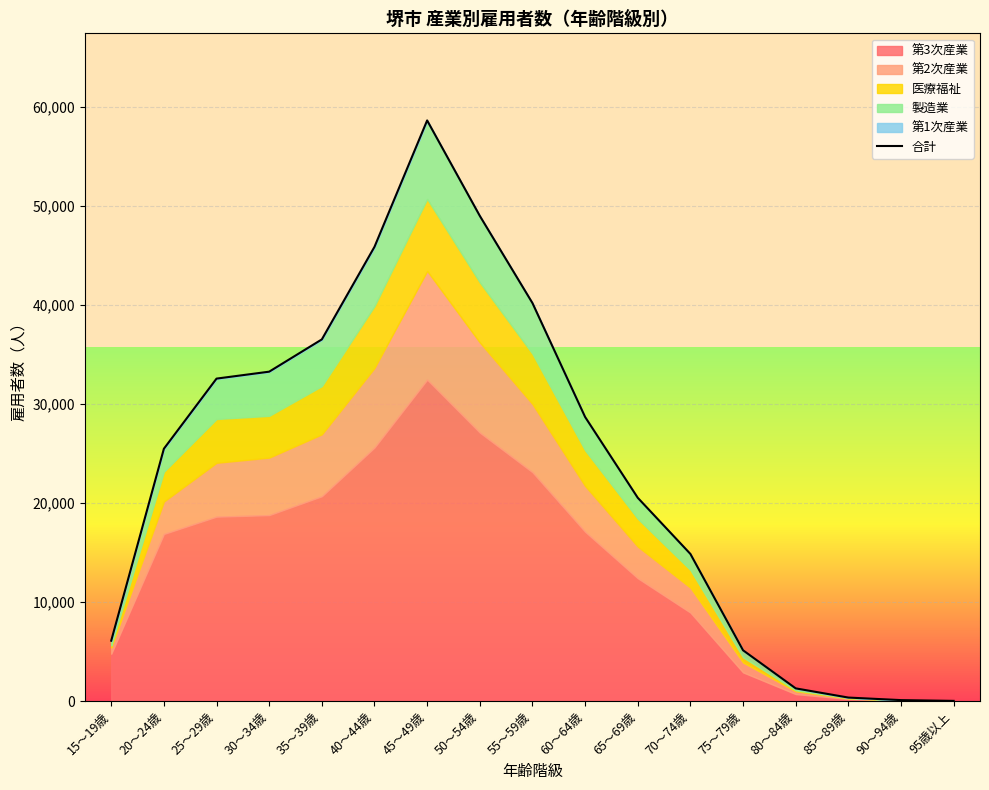

What is the minimum value shown in the chart?

17